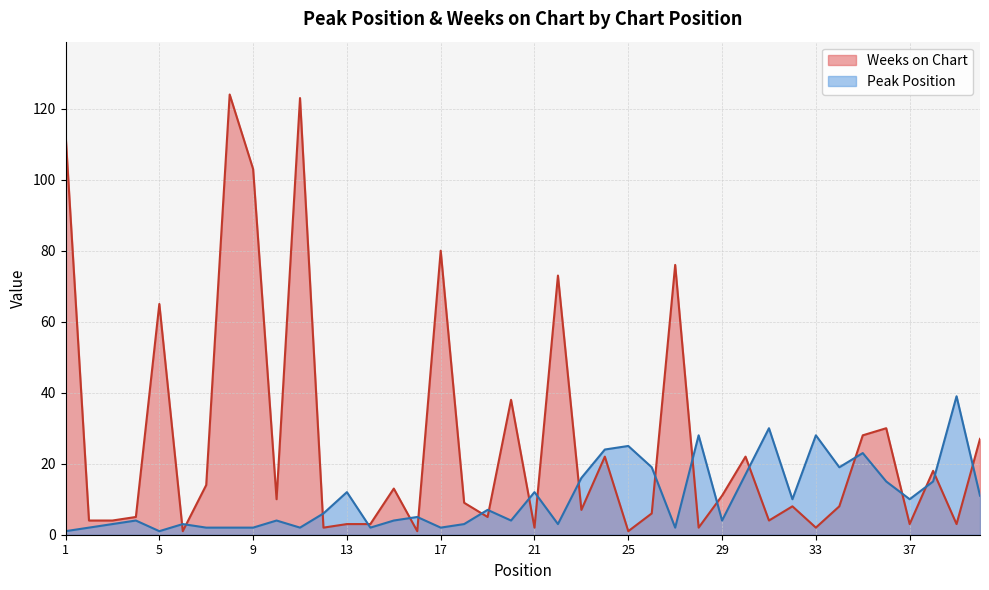

Where do Peak Position and Weeks on Chart first cross each other?

5 and 6